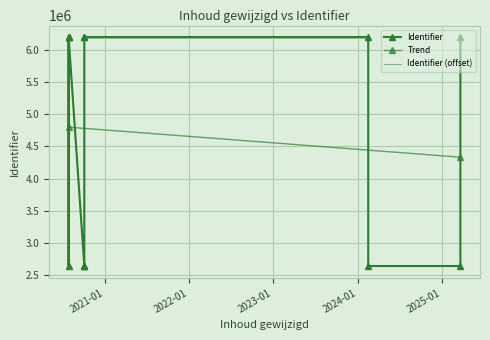

Is it true that the value at 2020-10-05 is 3475161?

False